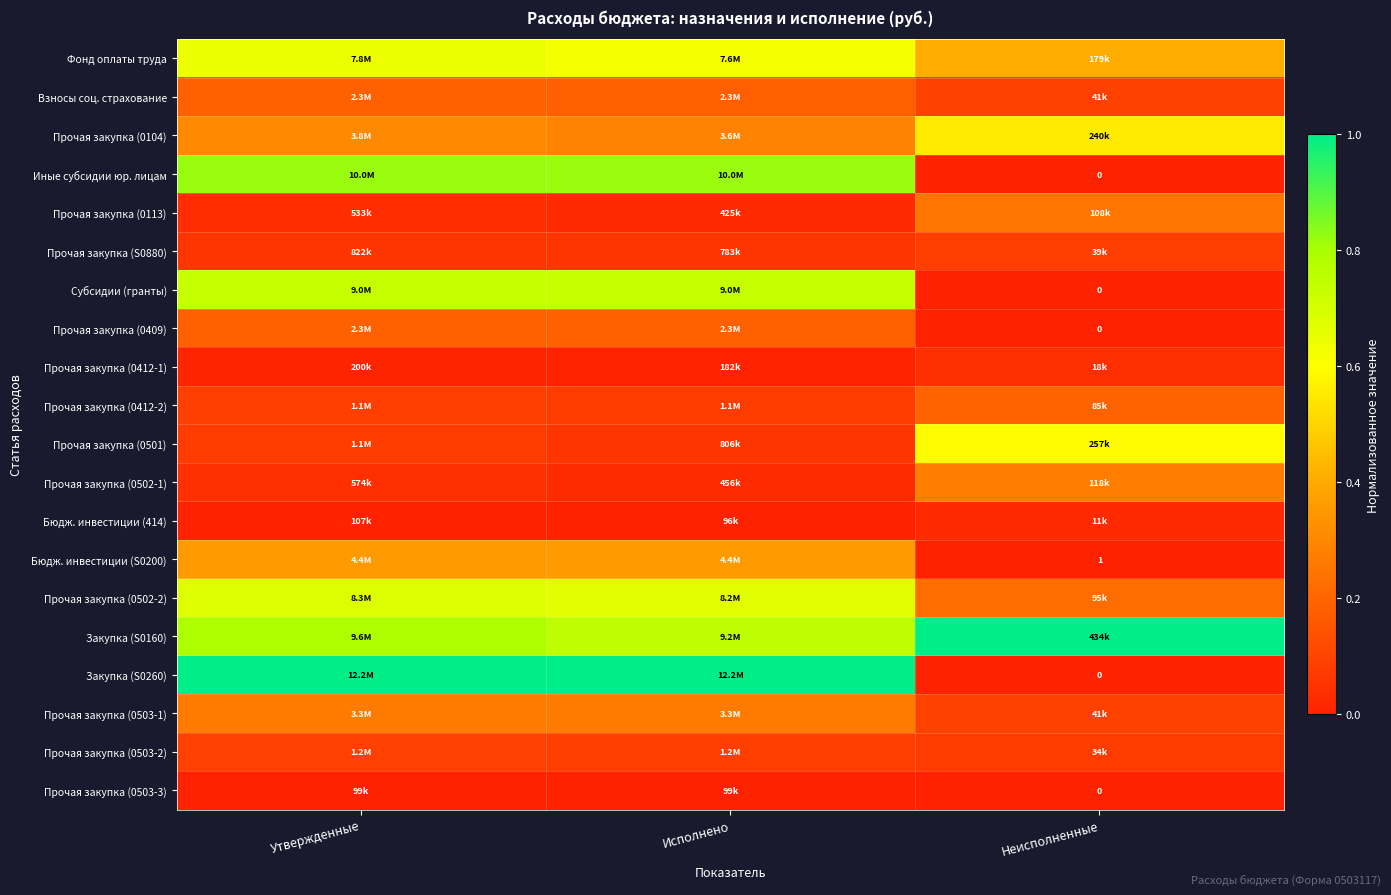

Which series has the widest spread of values?

Закупка (S0260)